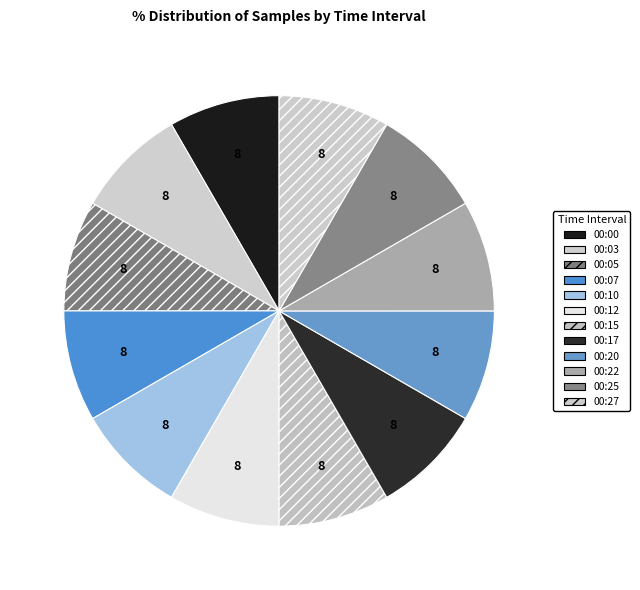

Is there a majority slice in this chart?

No